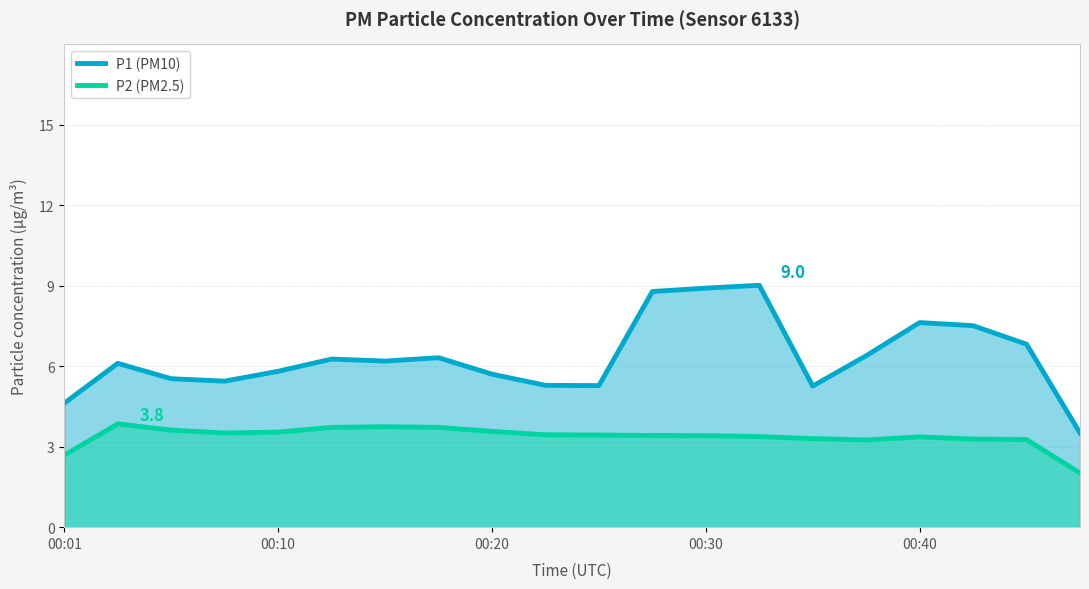

Which series has the largest range (max minus min)?

P1 (PM10)